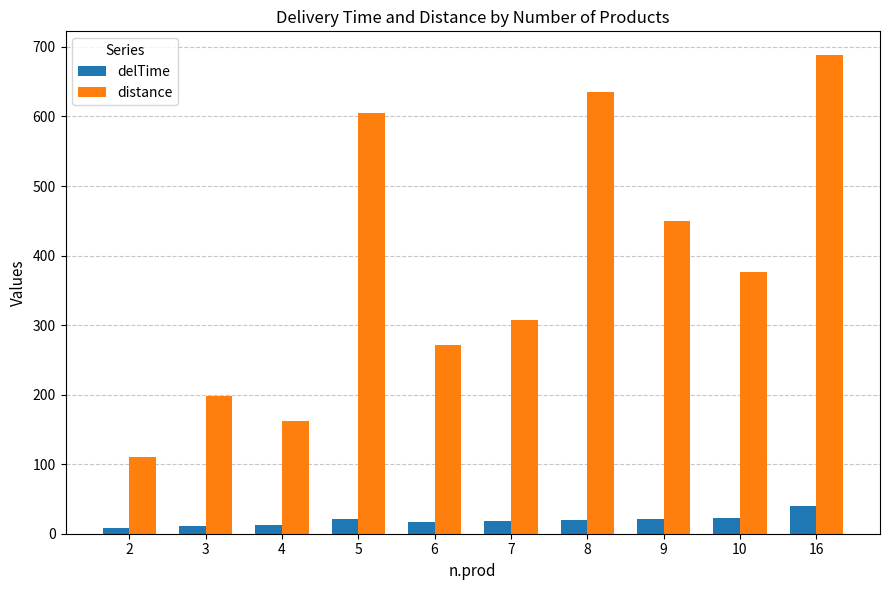

The value of distance at 8 is 635.0. True or false?

True